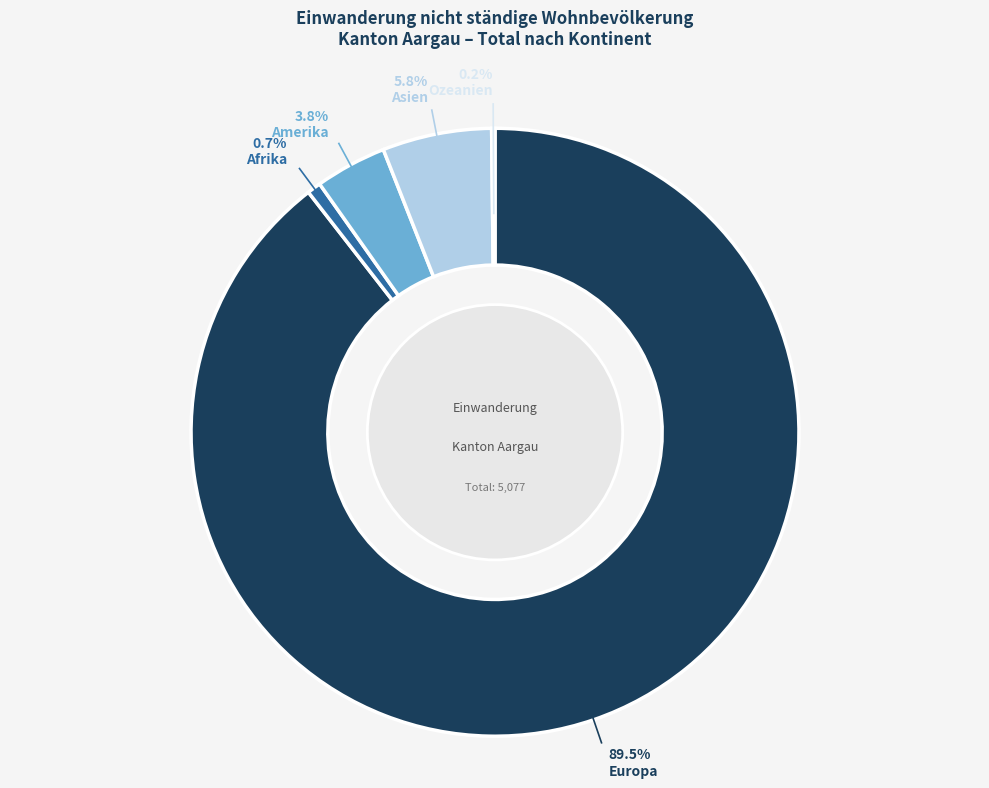

Is there a majority slice in this chart?

Yes